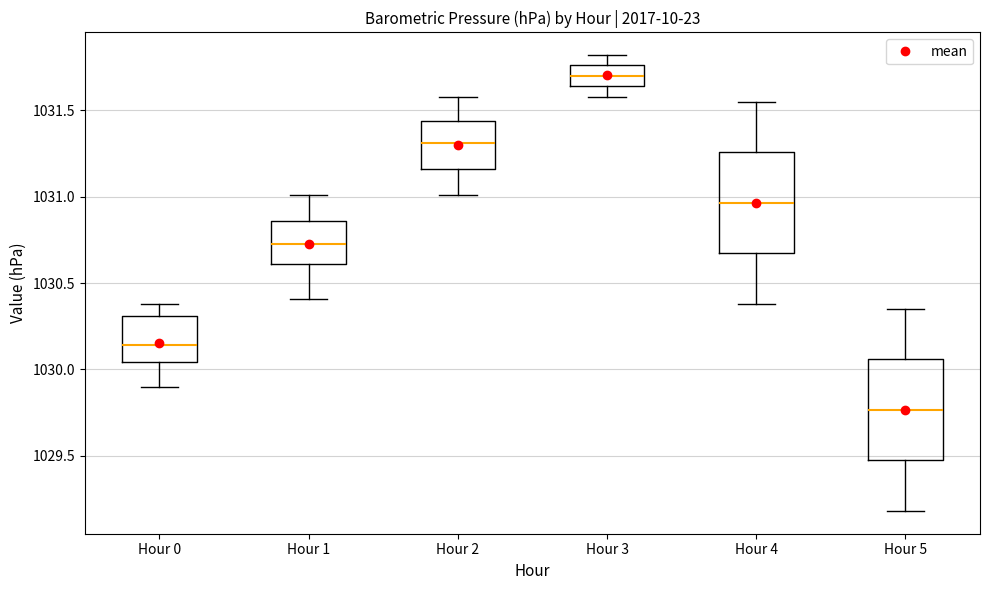

Where does the upper whisker of the box for Hour 2 end on the y-axis? The values are not printed on the chart, so give them approximately, as read against the axis.

1031.60